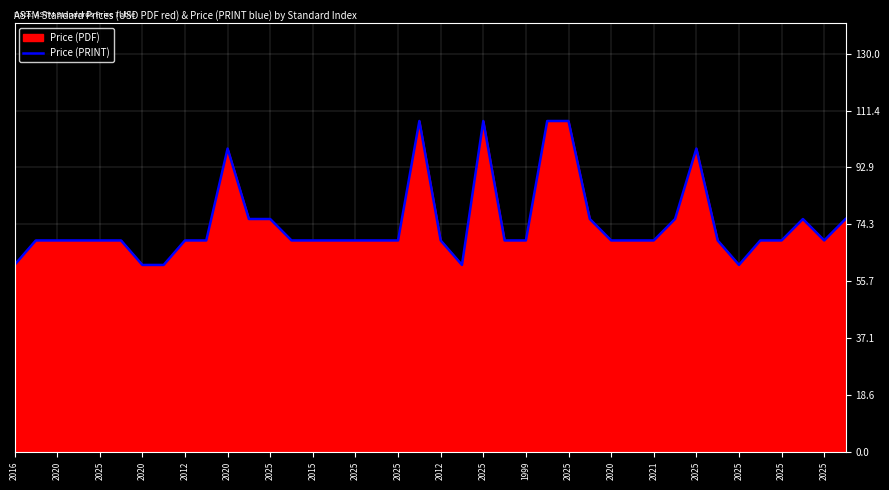

How many lines are shown in the chart?

1